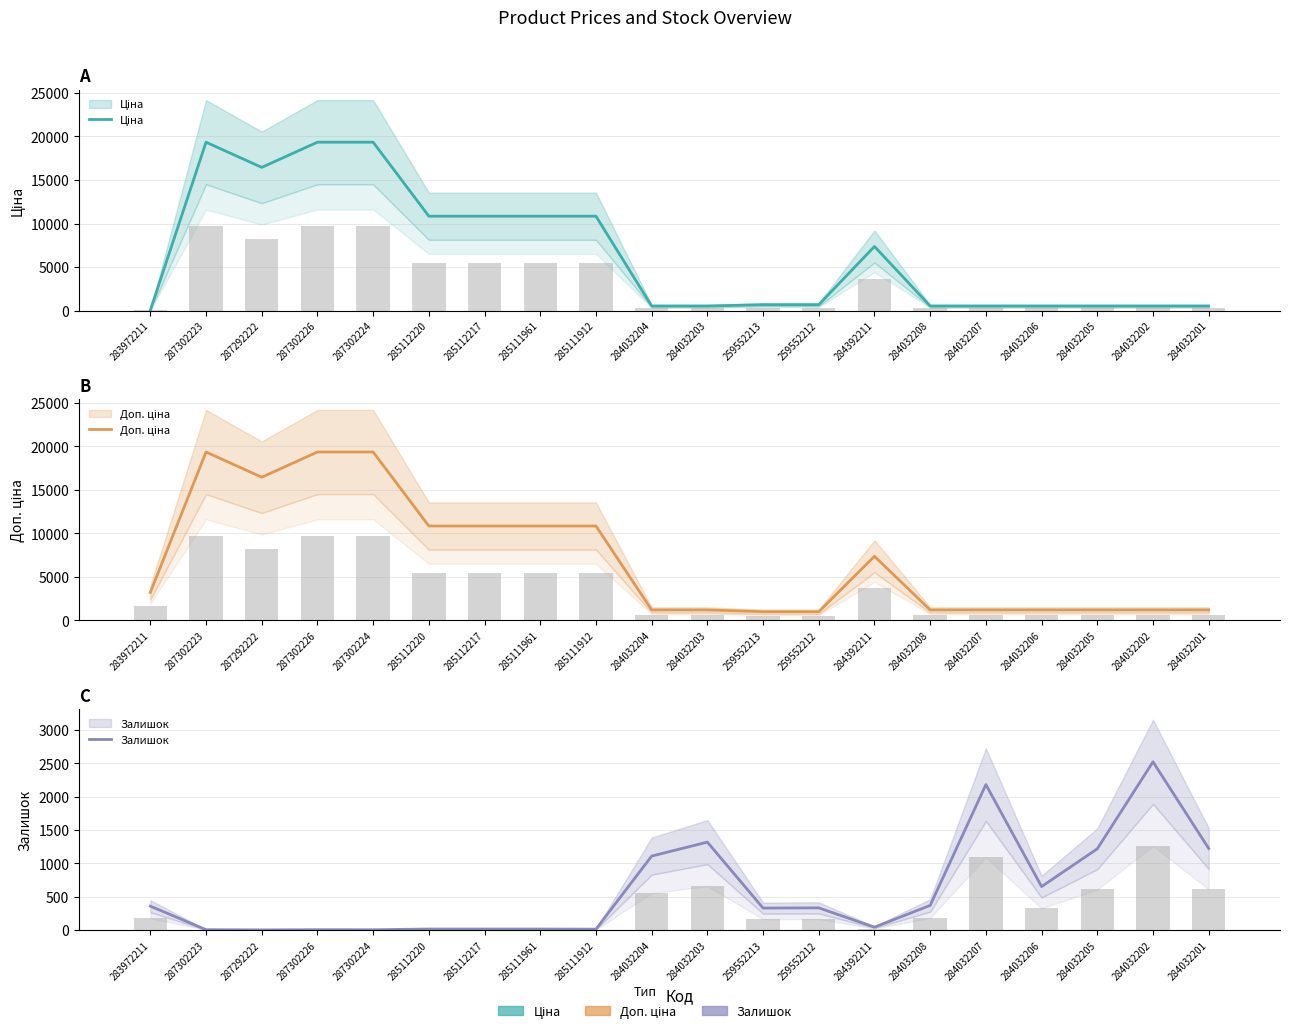

At which label is Залишок closest to 1263?

284032201